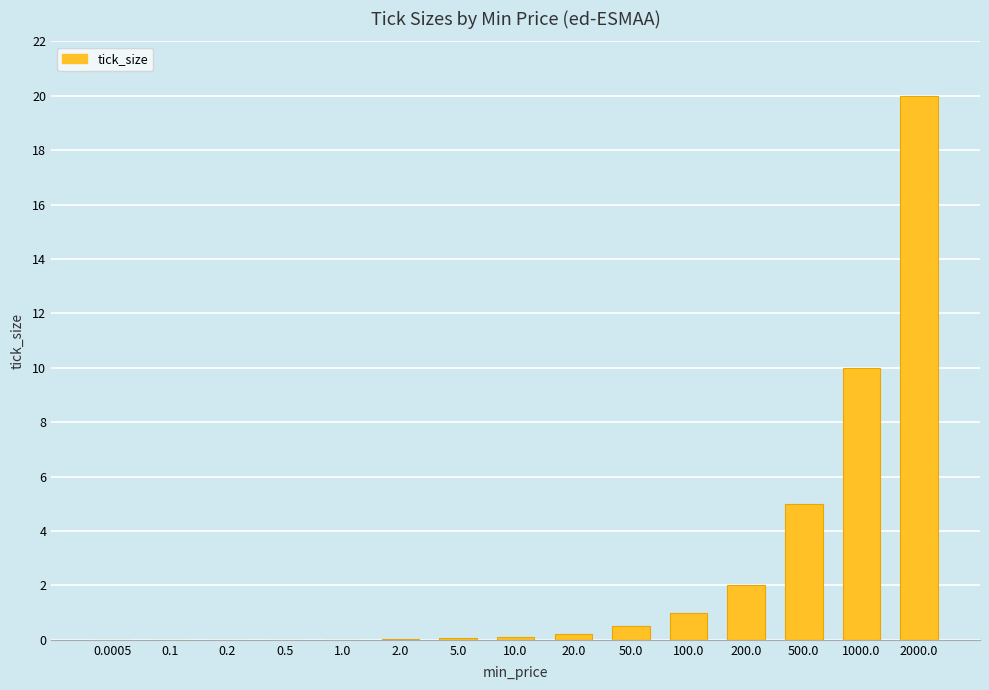

What is the sum of all values?

38.9